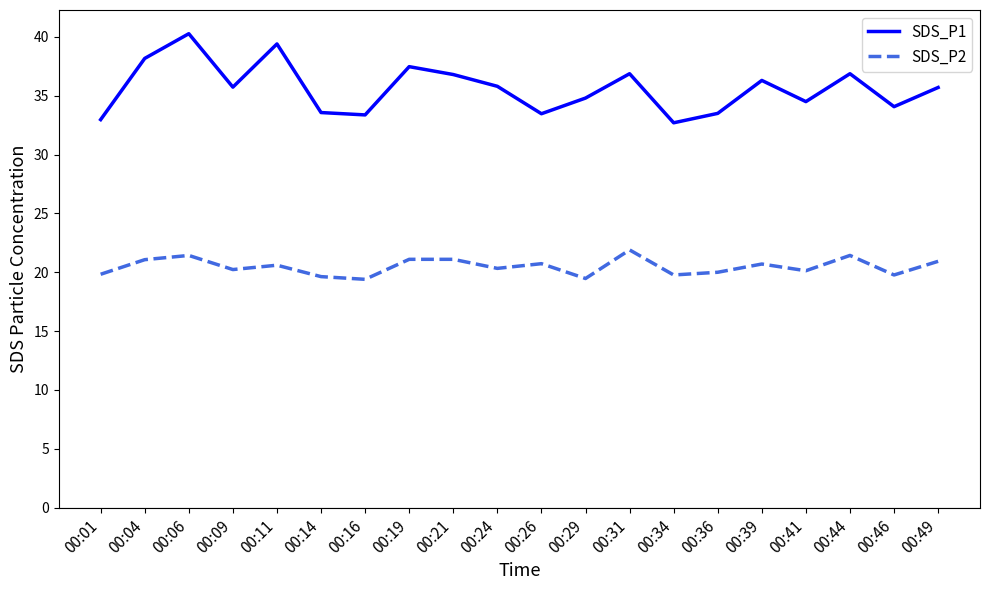

The SDS_P1 series shows 25.5 at 00:04. True or false?

False